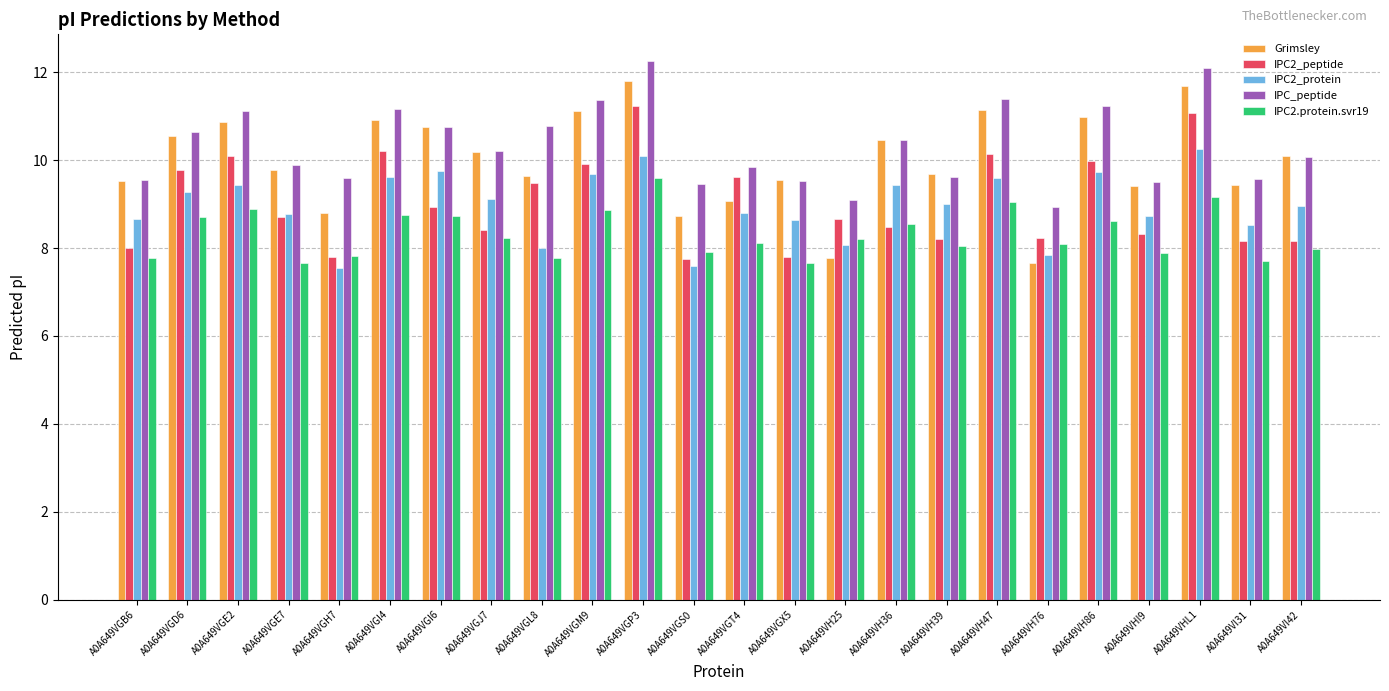

Which series has the largest total across all categories?

IPC_peptide